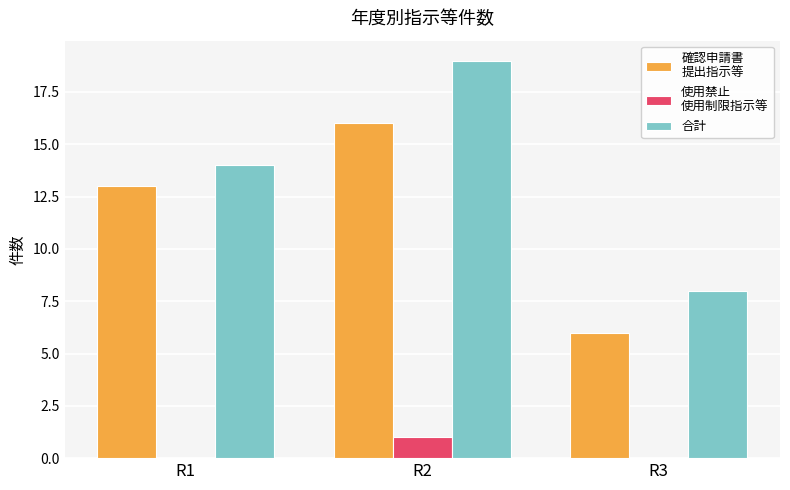

At which category does the chart reach its peak across all series?

R2